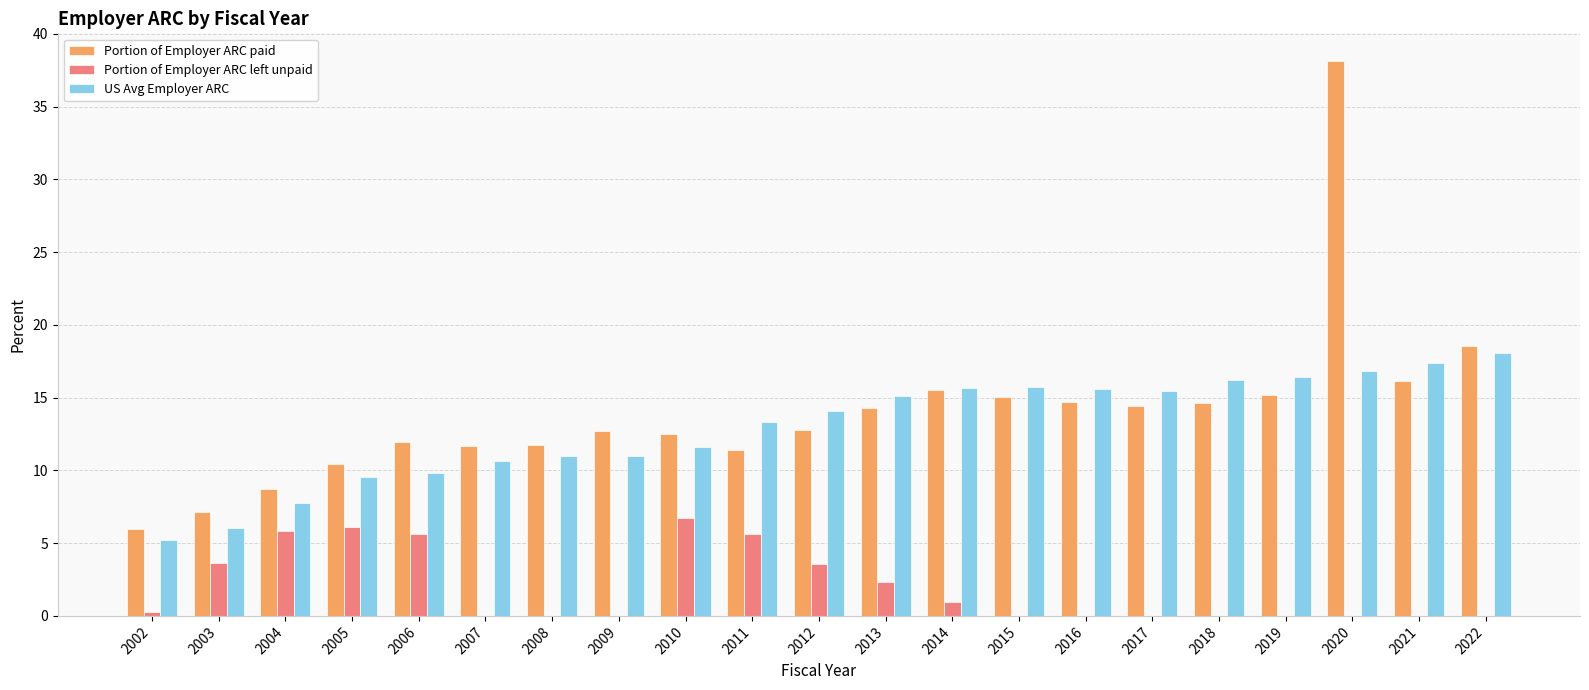

What is the highest value of the US Avg Employer ARC series?

18.1